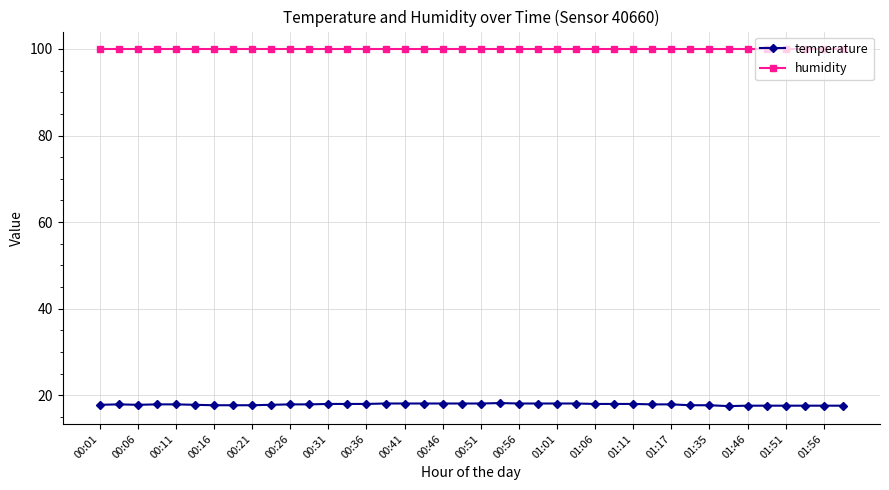

What is the greatest value displayed?

99.9